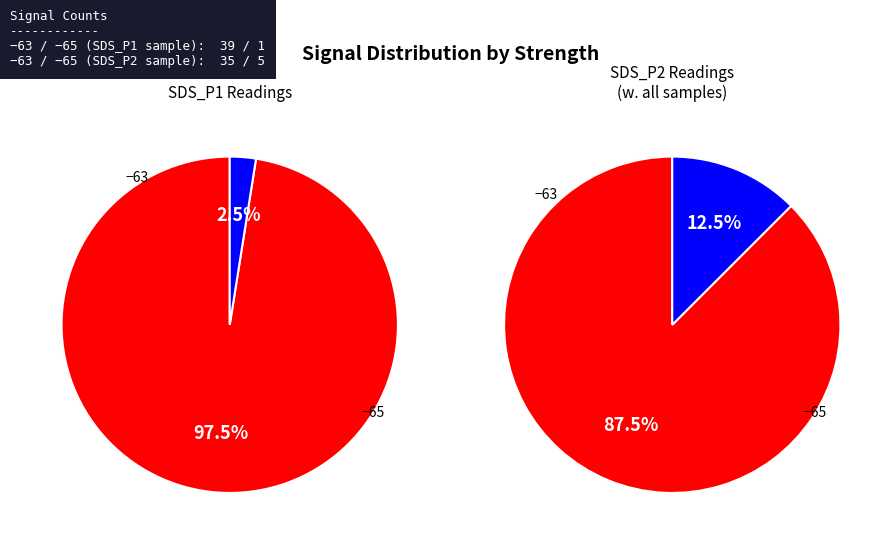

What percentage do 6 and 2 together represent?

15.0%